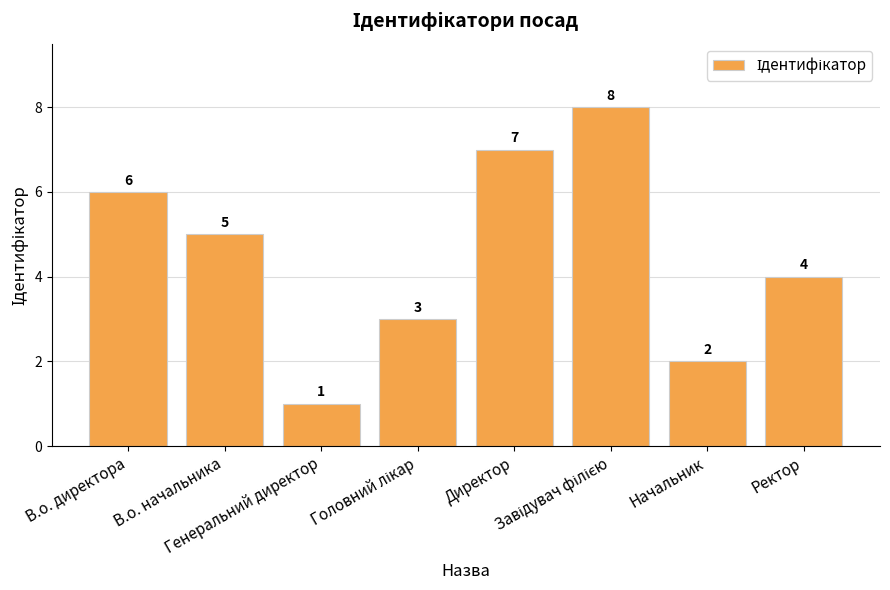

What is the value of the 1st bar from the left?

6